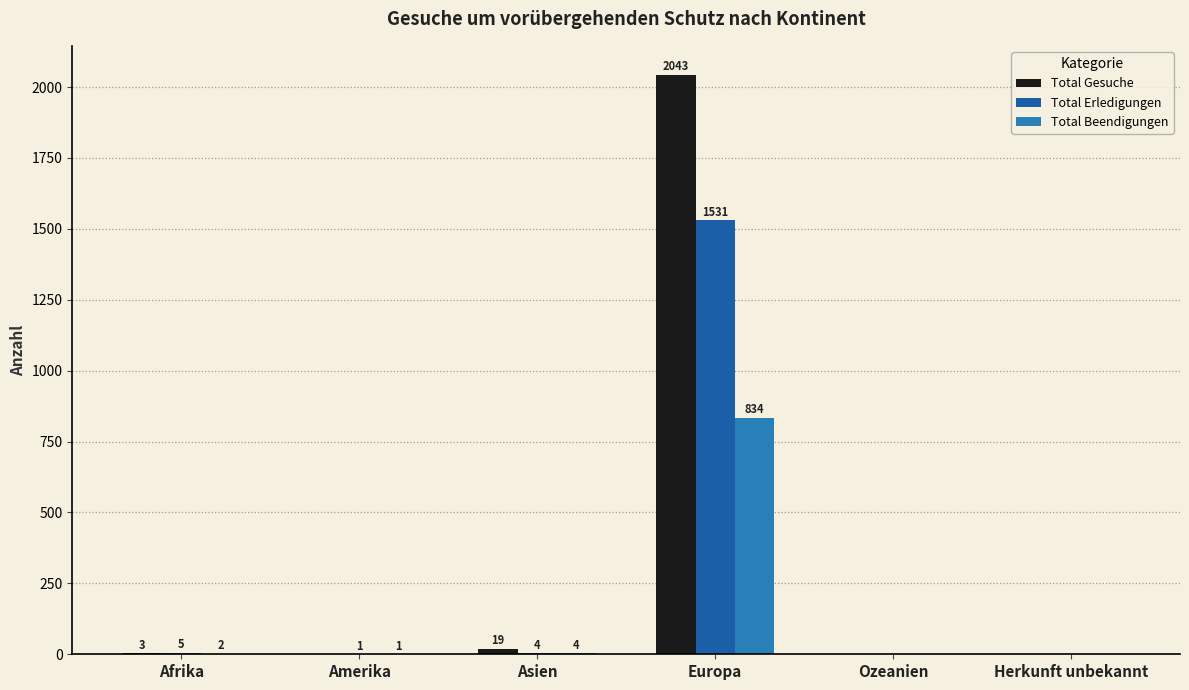

At which category is the sum across all series the highest?

Europa